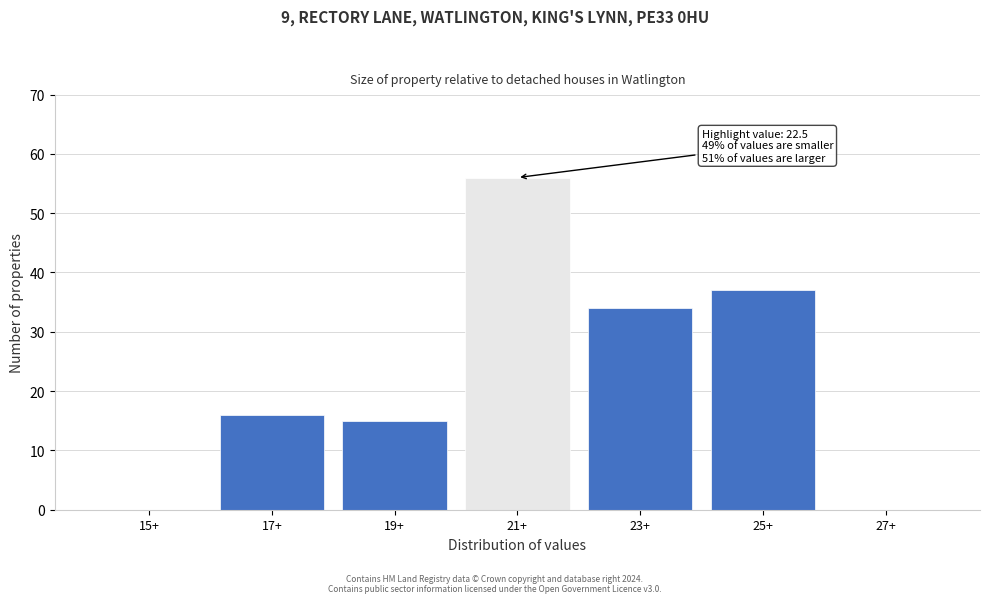

Reading left to right, list all the values displayed in this chart.

15+=0	17+=16	19+=15	21+=56	23+=34	25+=37	27+=0